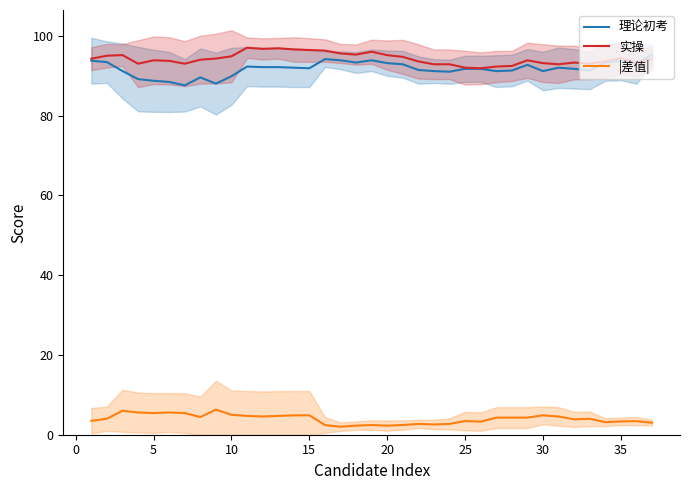

True or false: |差值| and 理论初考 cross at least once.

False